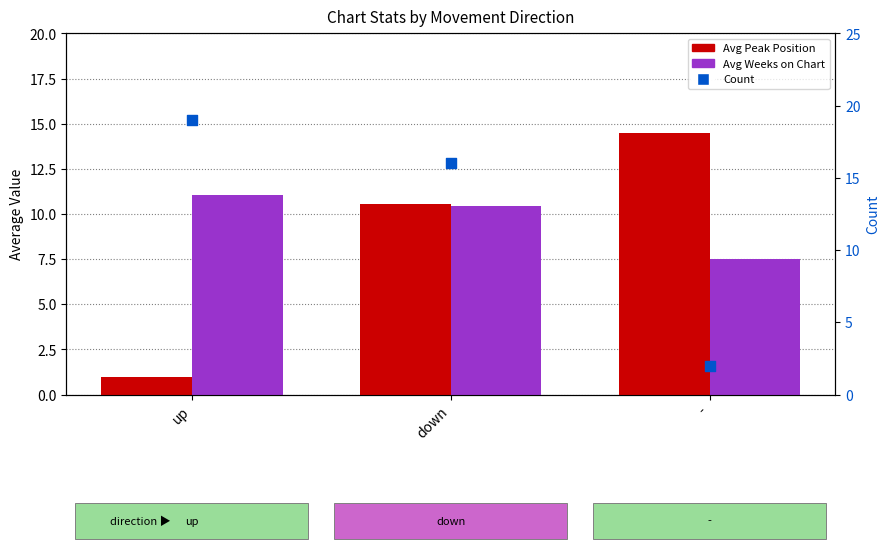

What are all the series names shown in the legend?

Avg Peak Position, Avg Weeks on Chart, Count